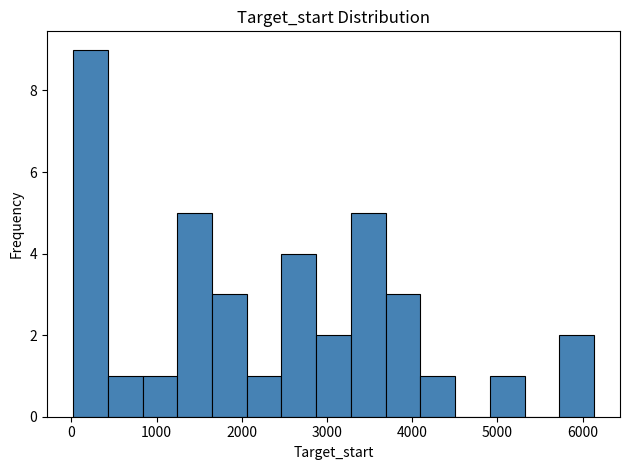

What is the height of the bar covering 2500 to 2900 on the x-axis? Neither the bar edges nor the heights are printed on the chart, so give them approximately, as read against the axes.

4